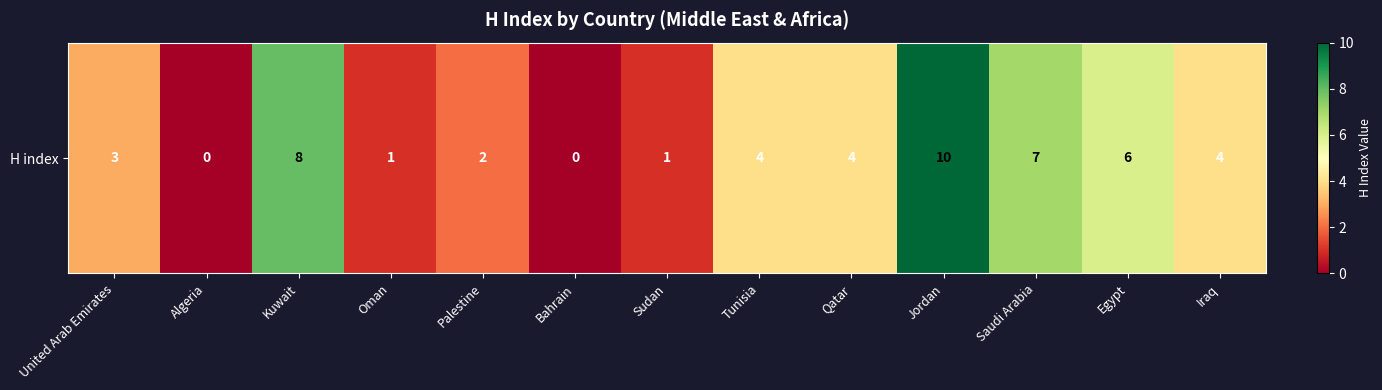

Which label corresponds to the smallest value in the chart?

Algeria